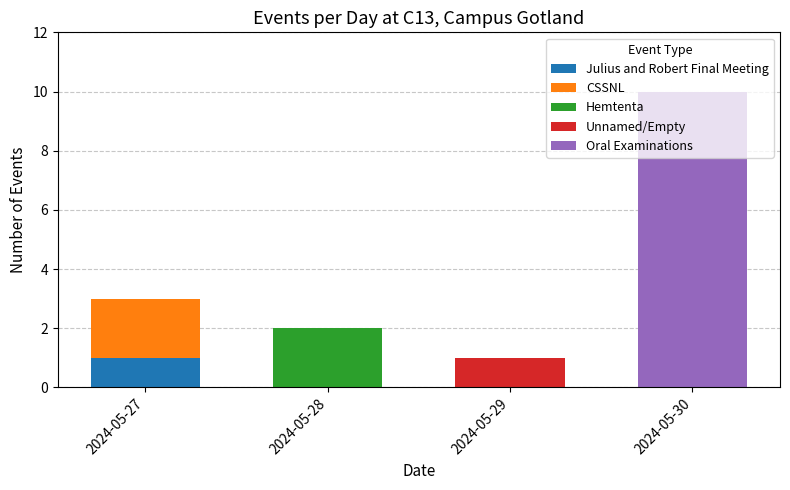

At which category is the sum across all series the highest?

2024-05-30